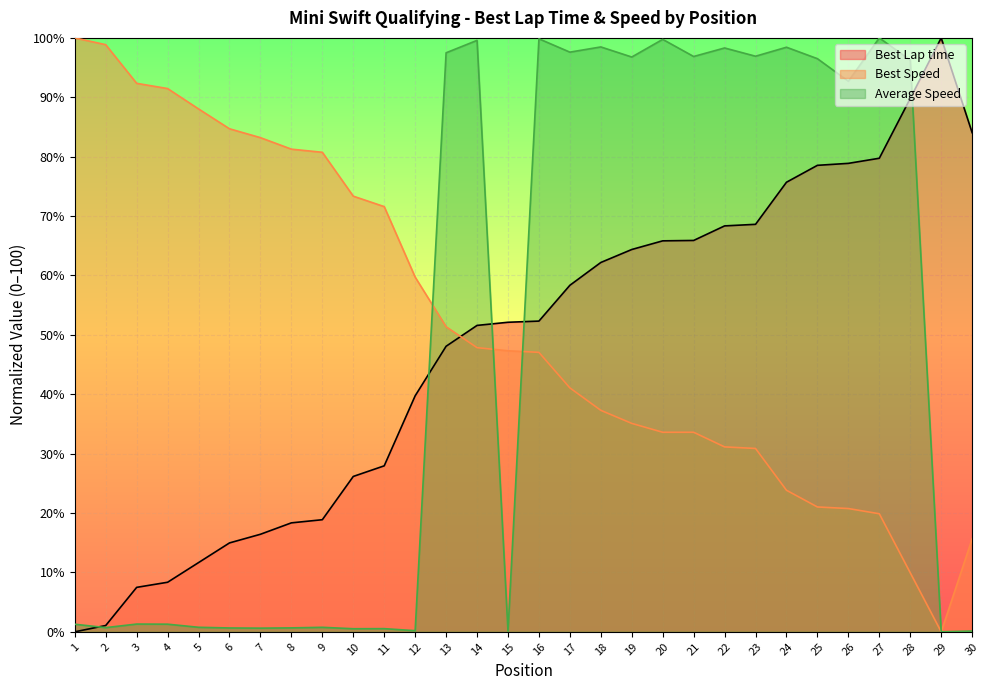

The Position series shows 68.6 at 23. True or false?

True